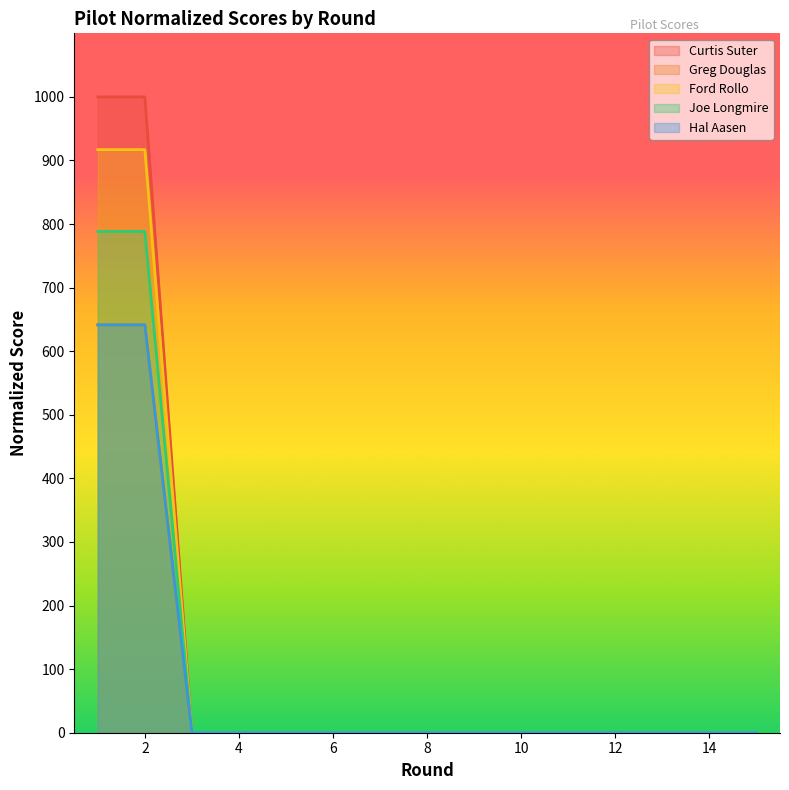

What is the average value of the Greg Douglas series?

85.5